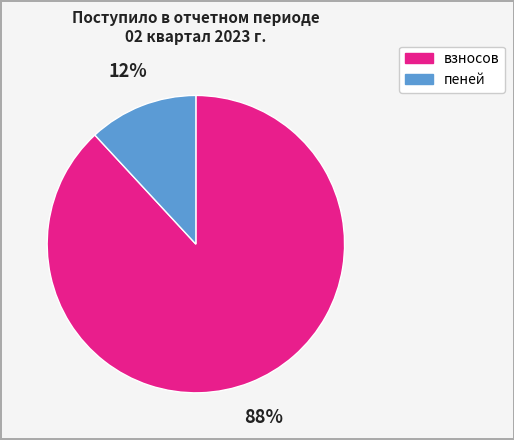

To the nearest percent, what is the average slice percentage?

50%